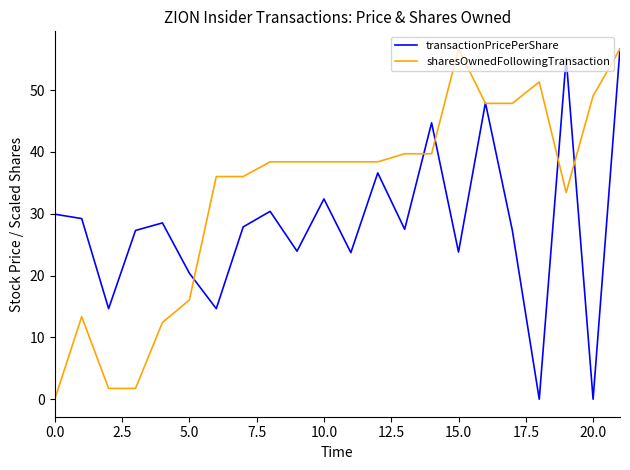

Which series has the largest total across all categories?

sharesOwnedFollowingTransaction